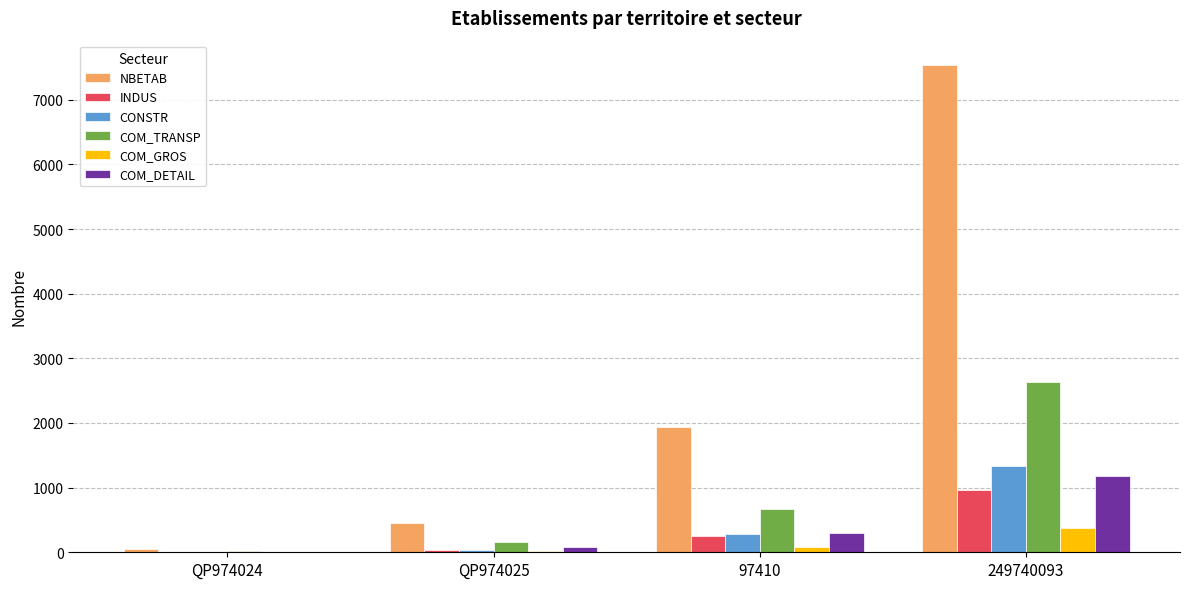

Does the chart contain stacked bars?

No